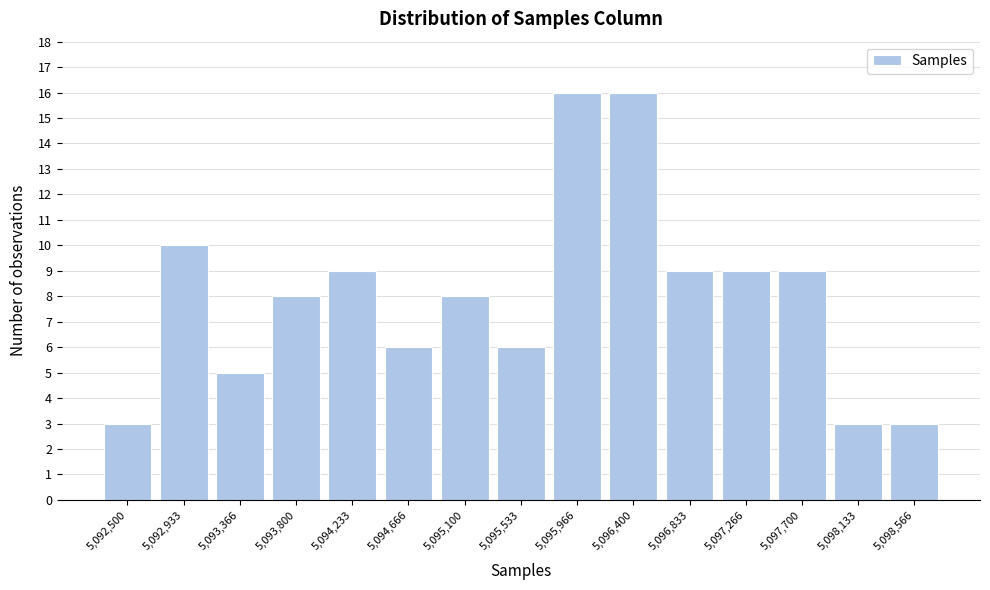

Reading right to left, what are all the values shown in this chart?

3	3	9	9	9	16	16	6	8	6	9	8	5	10	3